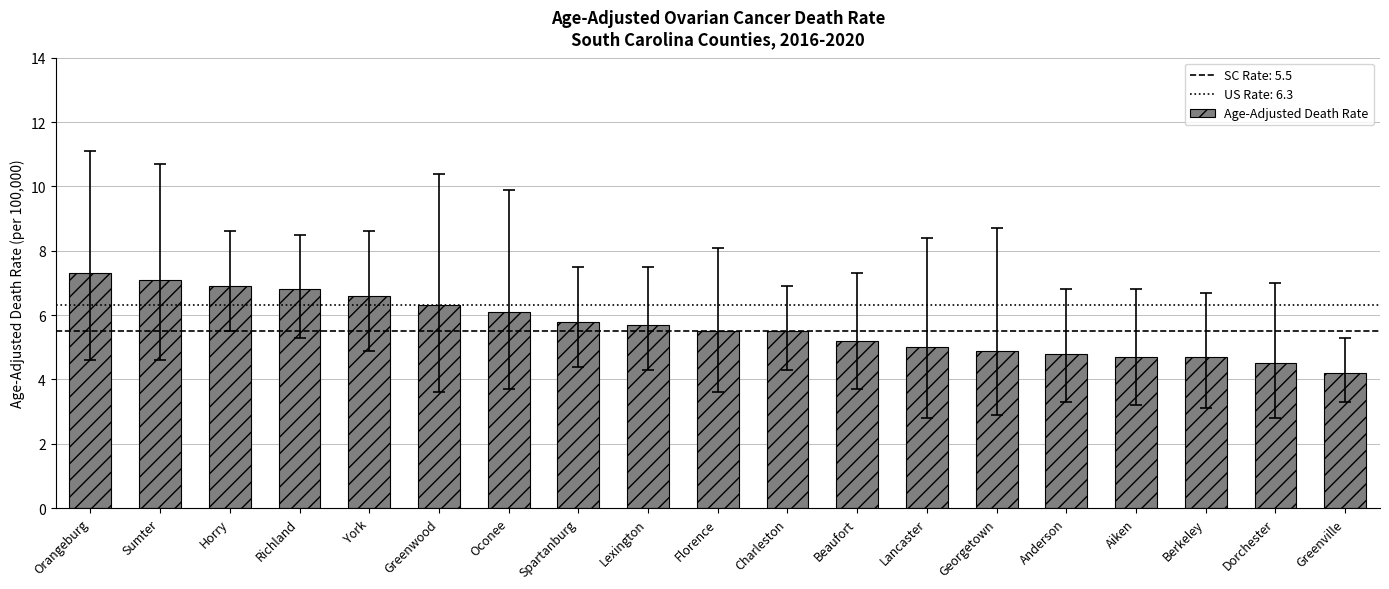

What is the sum of all values?

107.6